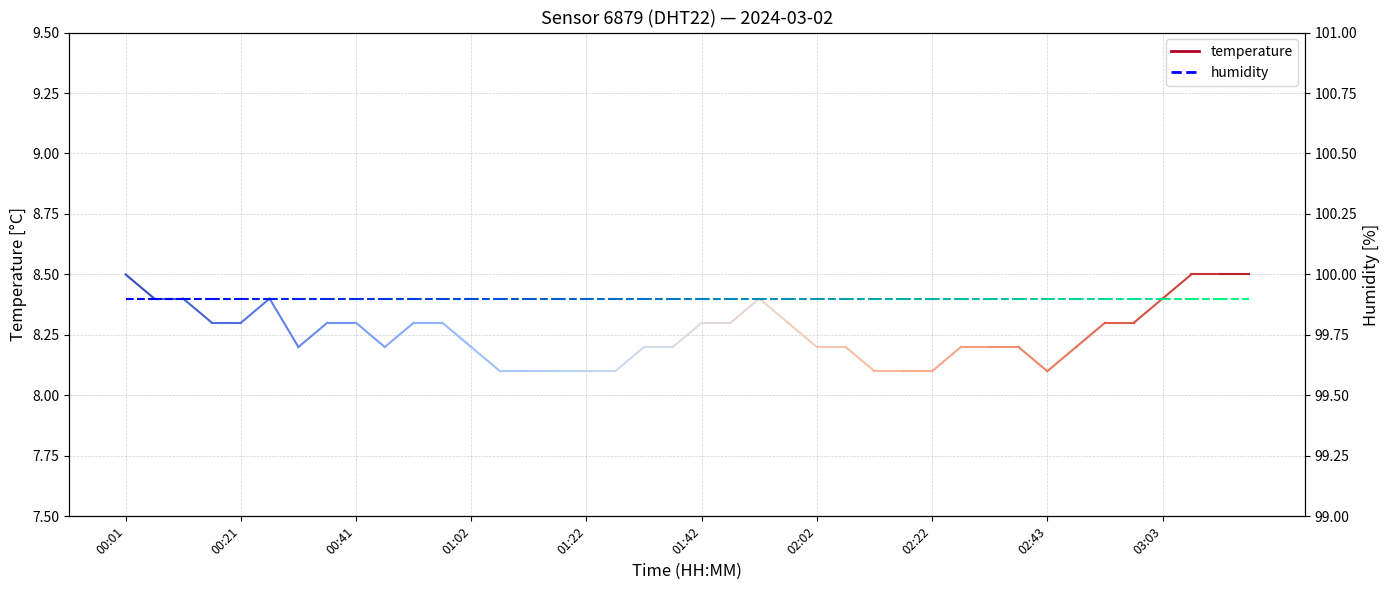

At which label is humidity closest to 99?

00:01